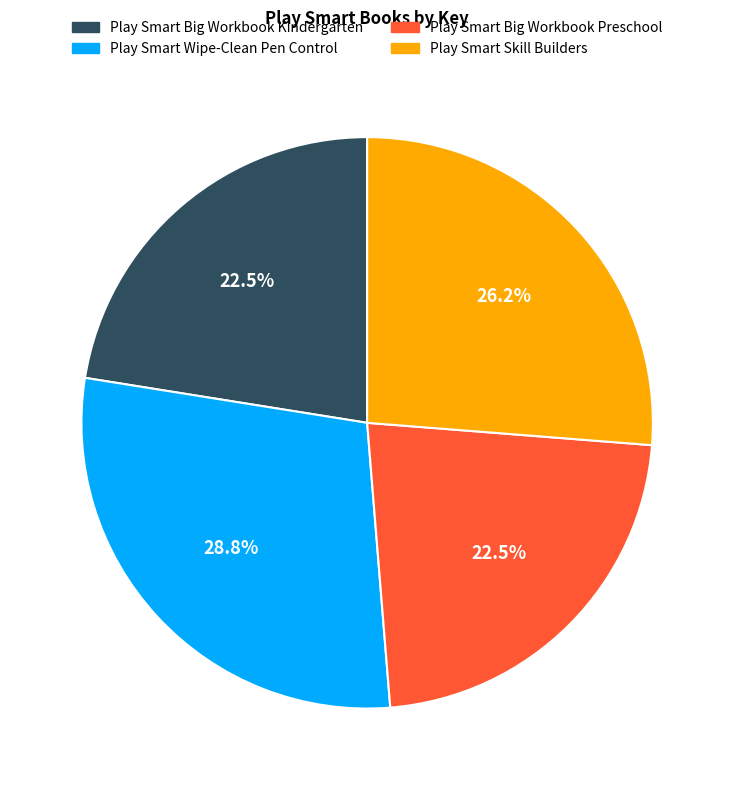

Is the sum of Play Smart Skill Builders and Play Smart Big Workbook Preschool greater than half?

No